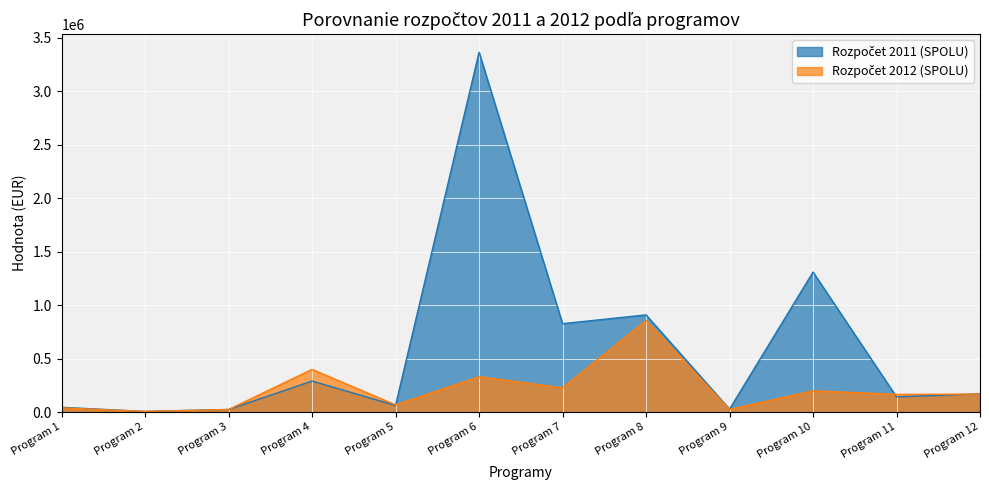

List the labels in order of Rozpočet 2012 (SPOLU) value, largest first.

Program 8, Program 4, Program 6, Program 7, Program 10, Program 12, Program 11, Program 5, Program 1, Program 9, Program 3, Program 2